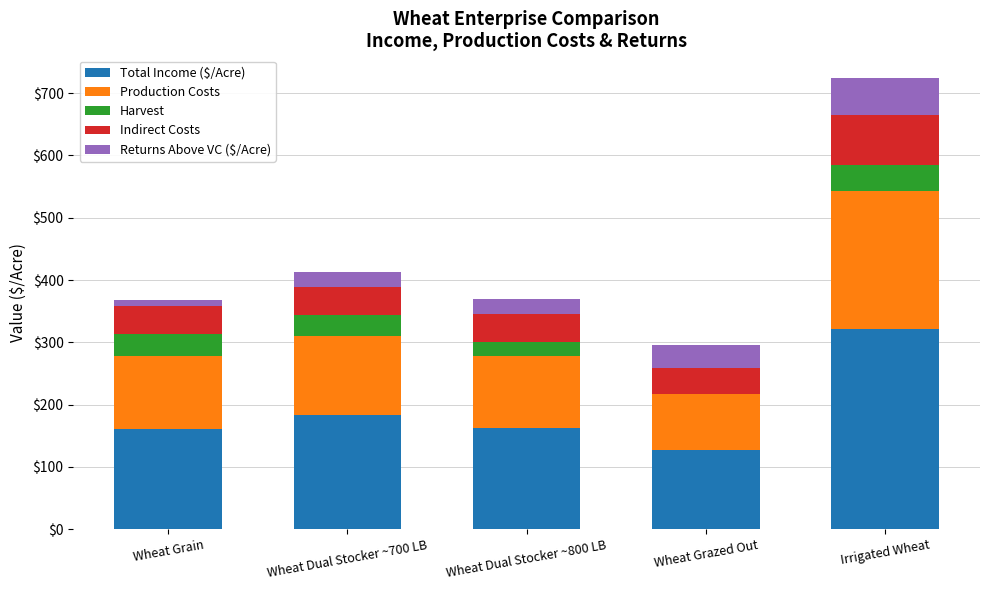

The Total Income ($/Acre) series shows 126.8 at Wheat Grazed Out. True or false?

True